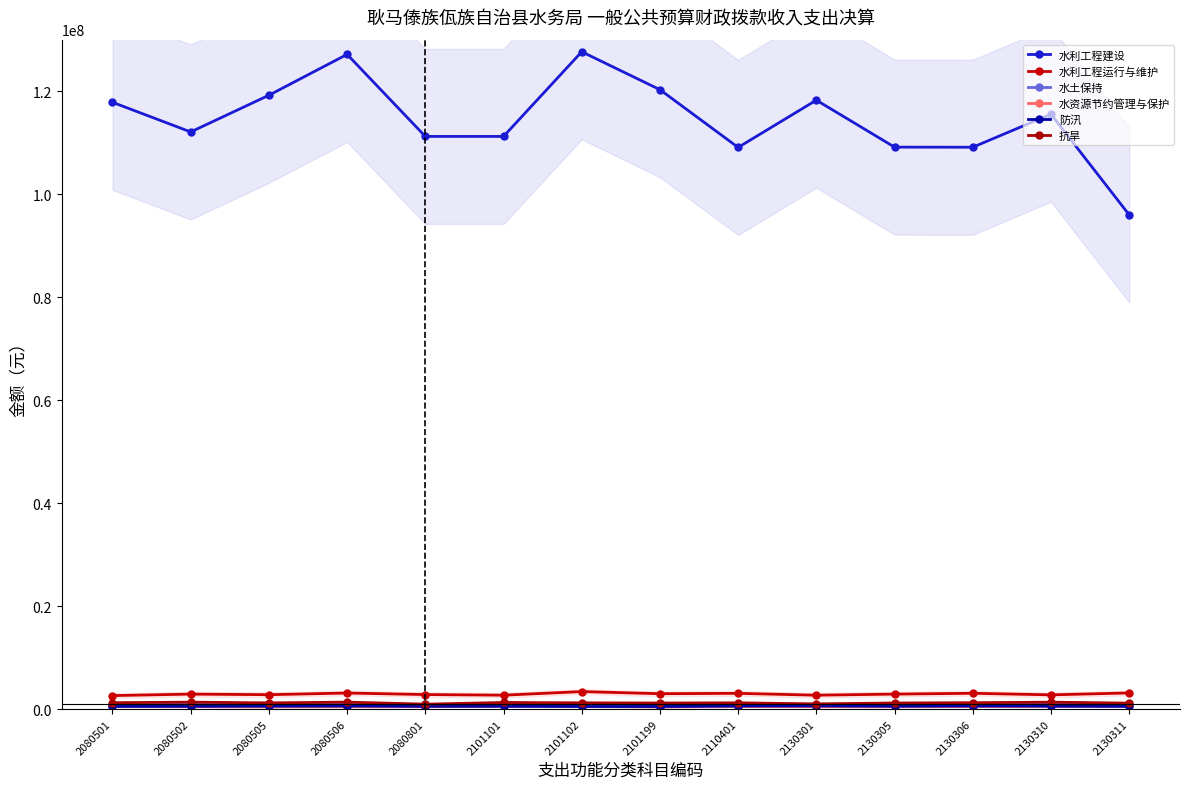

Rank the series at 2130310 from lowest to highest value.

水资源节约管理与保护, 防汛, 水土保持, 抗旱, 水利工程运行与维护, 水利工程建设